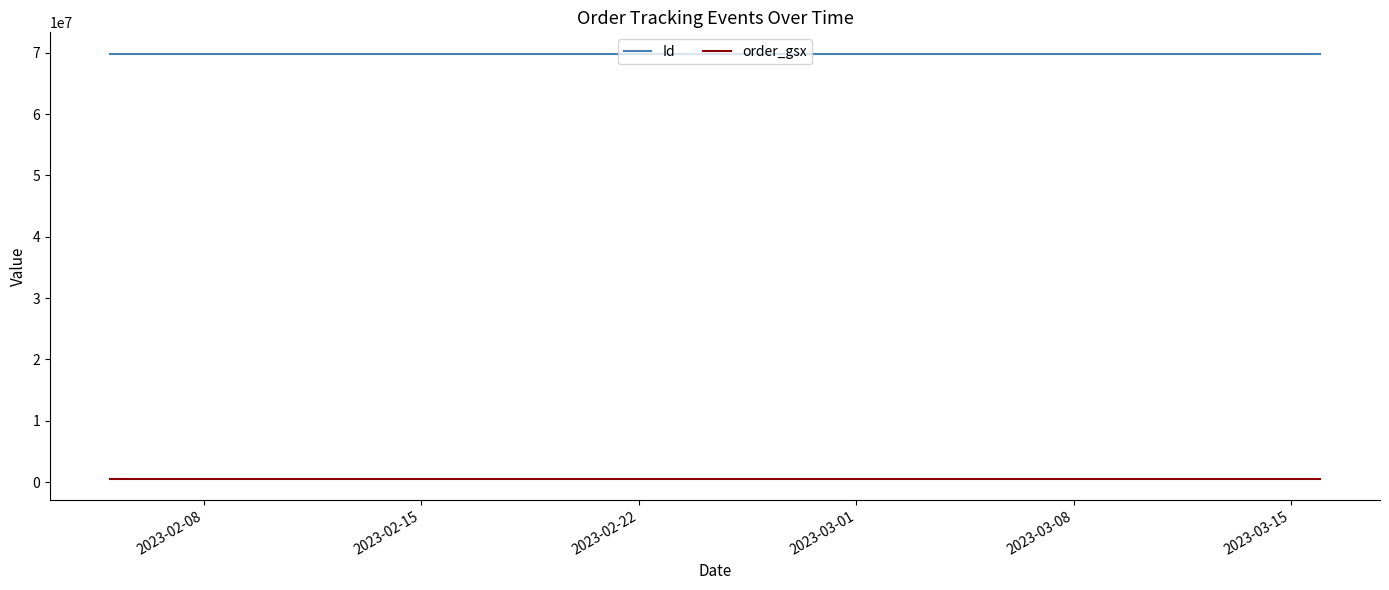

Which series has the widest spread of values?

Id